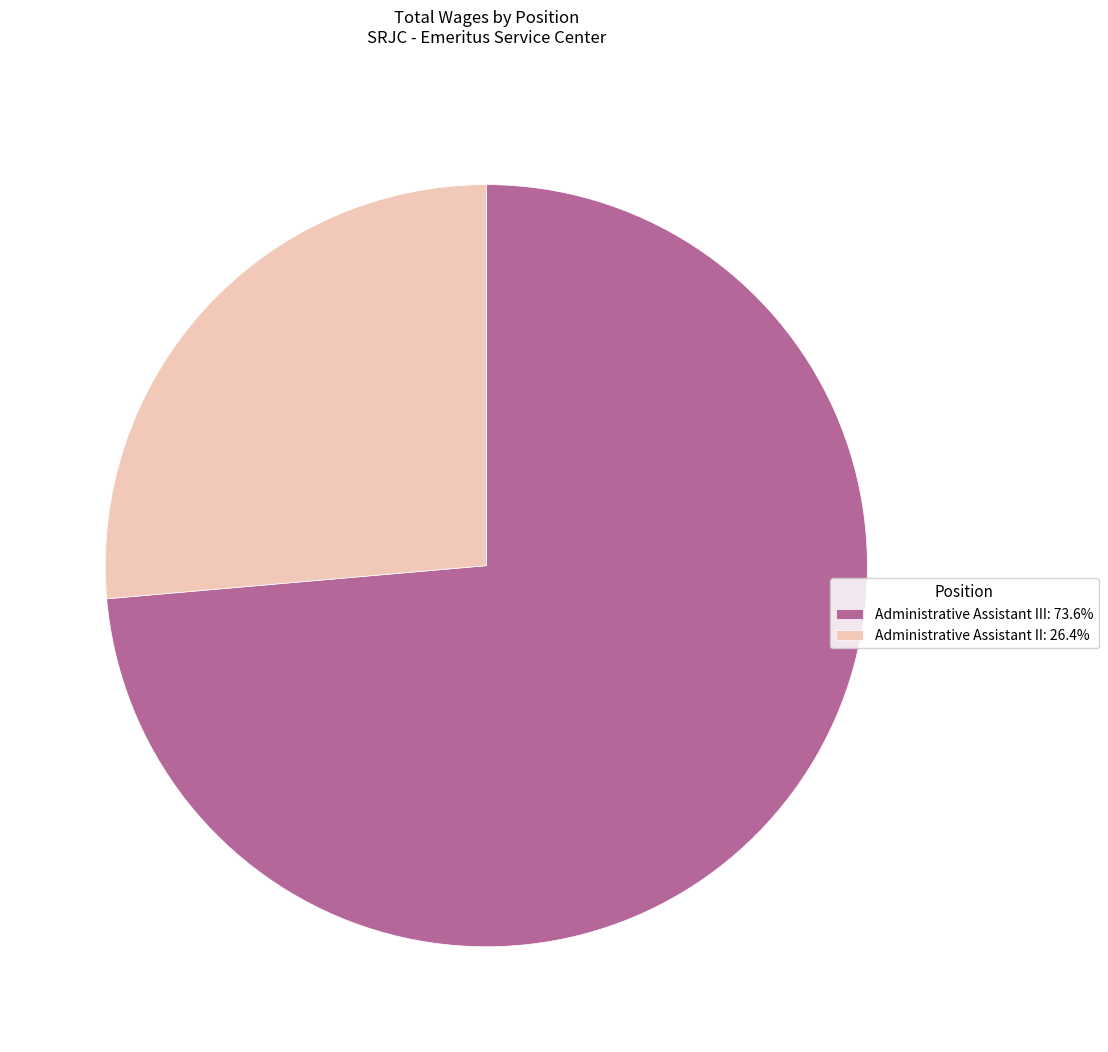

Does Administrative Assistant III: 73.6% represent more than half of the total?

Yes